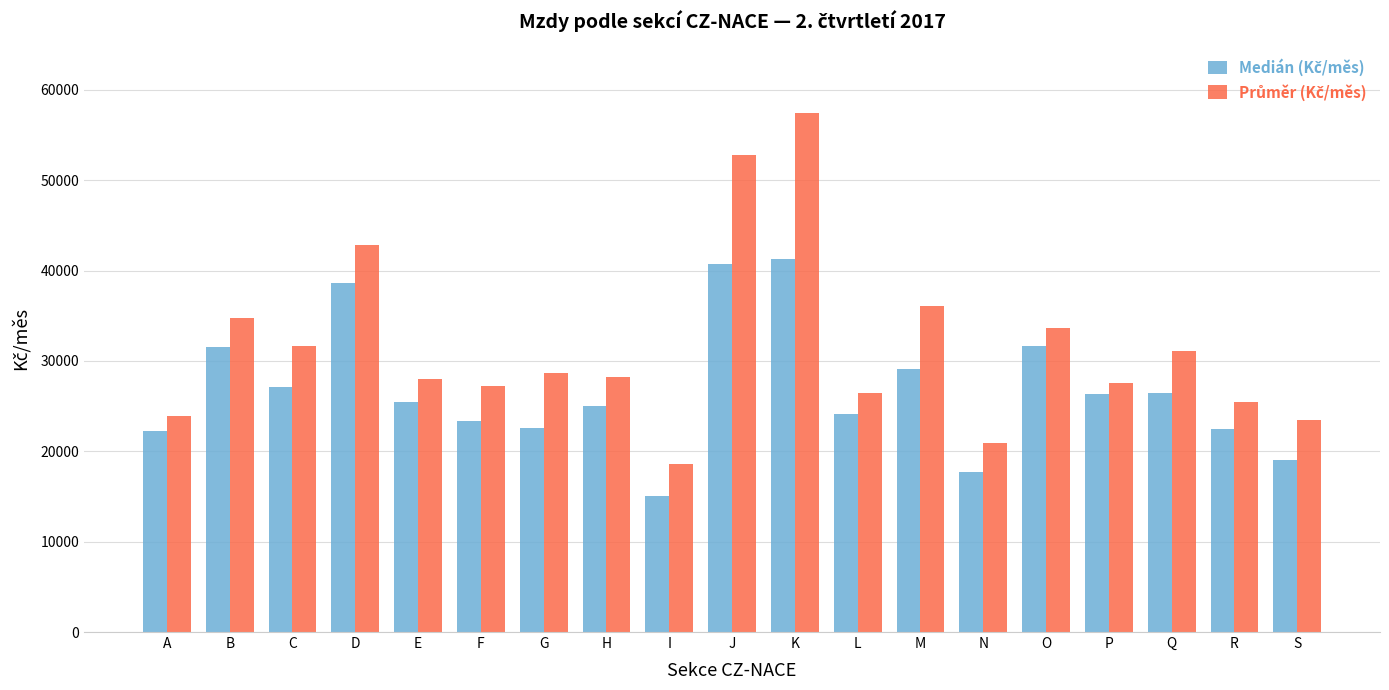

At which category is the sum across all series the highest?

K